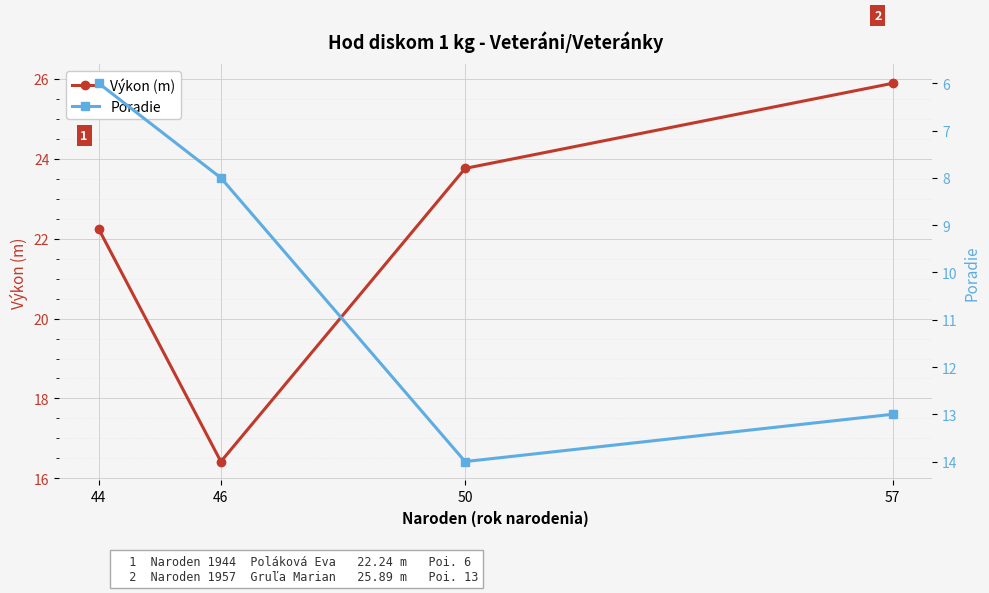

How many distinct data groups are displayed?

2